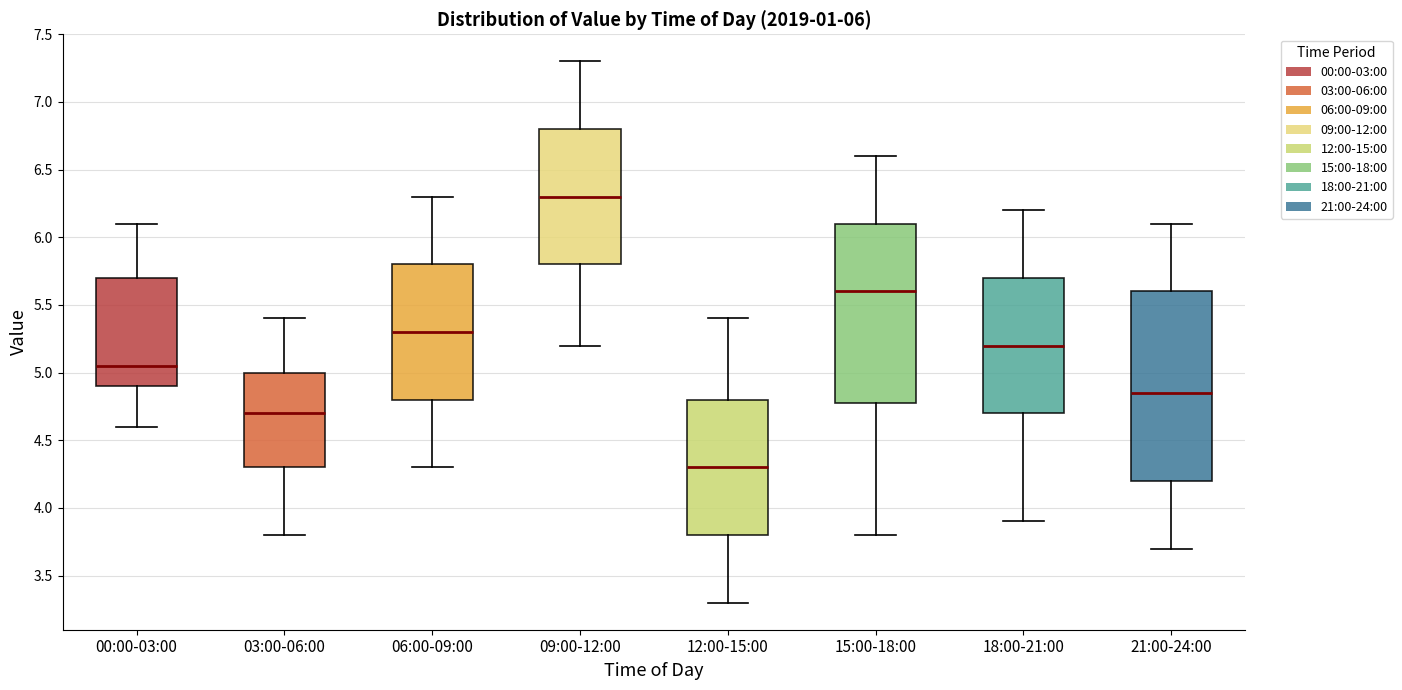

Which box has the lowest median line?

12:00-15:00